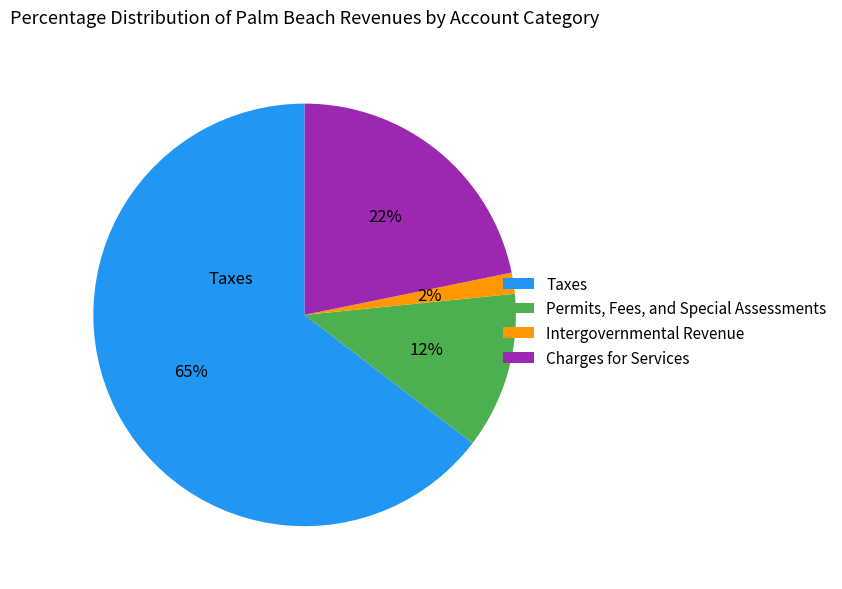

Does Taxes account for over 50% of the chart?

Yes